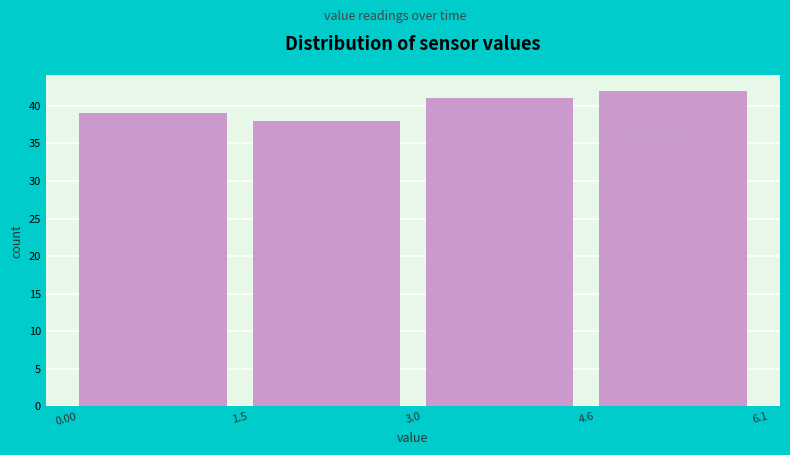

Reading left to right, list every bar in this chart as the range it spans on the x-axis followed by its height. The values are not printed on the chart, so give them approximately, as read against the axis.

0.00 to 1.5: 39
1.5 to 3.0: 38
3.0 to 4.6: 41
4.6 to 6.1: 42